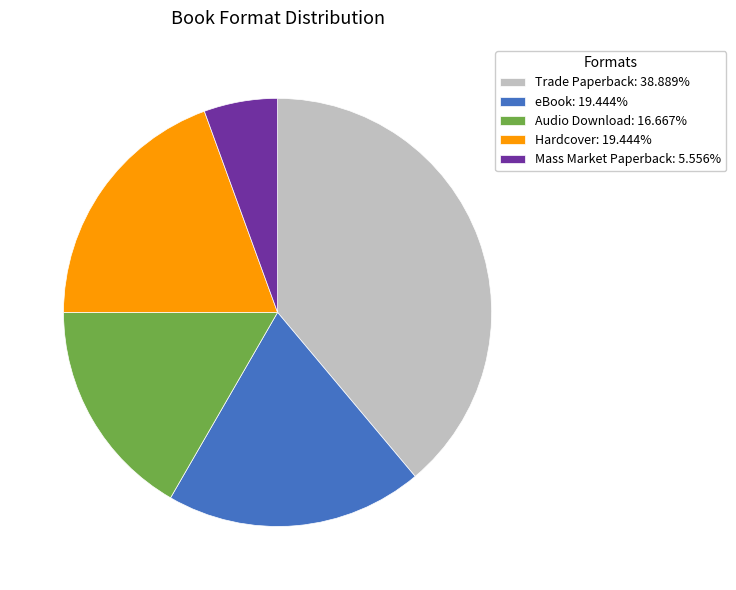

Count the number of slices in the pie.

5